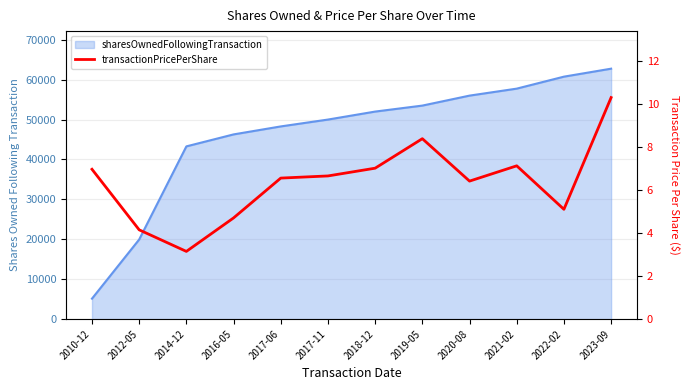

What is the ratio of the value at 2017-11 to the value at 2021-02?

0.9